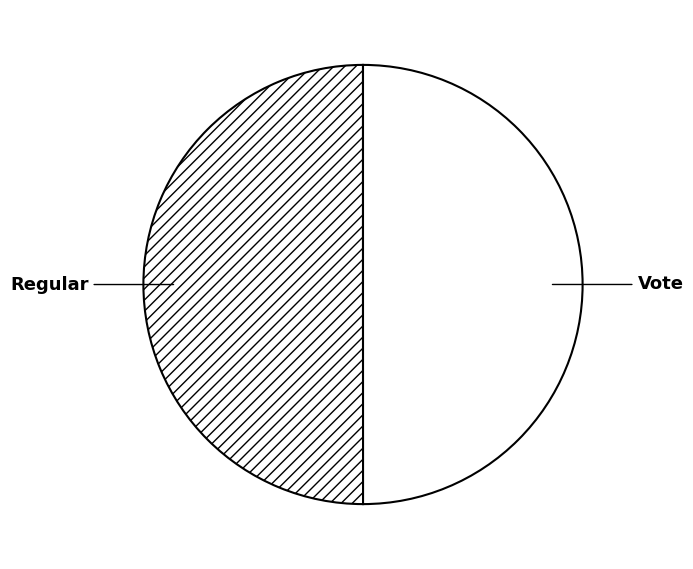

Is the sum of Vote and Regular greater than half?

Yes